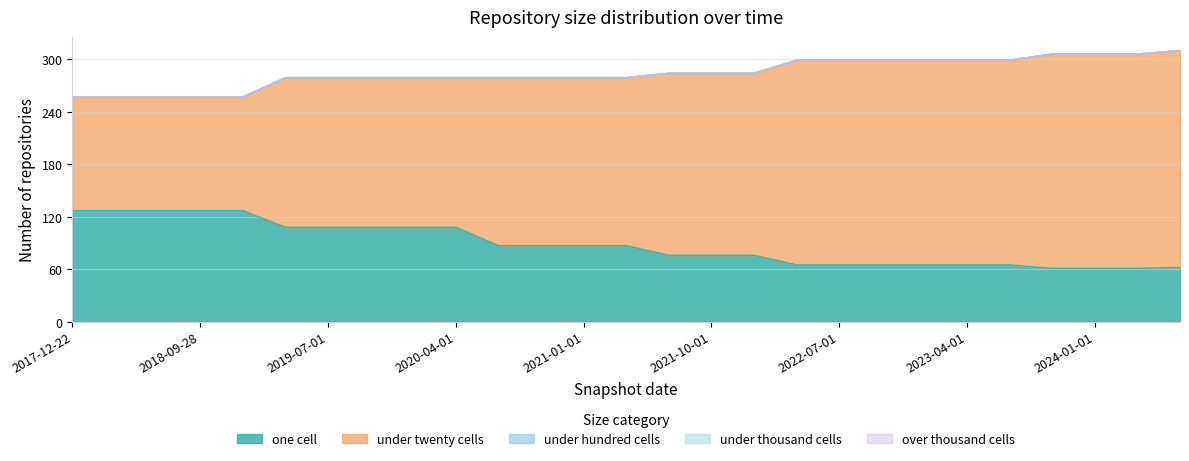

True or false: one_cell and under_hundred_cells cross at least once.

False